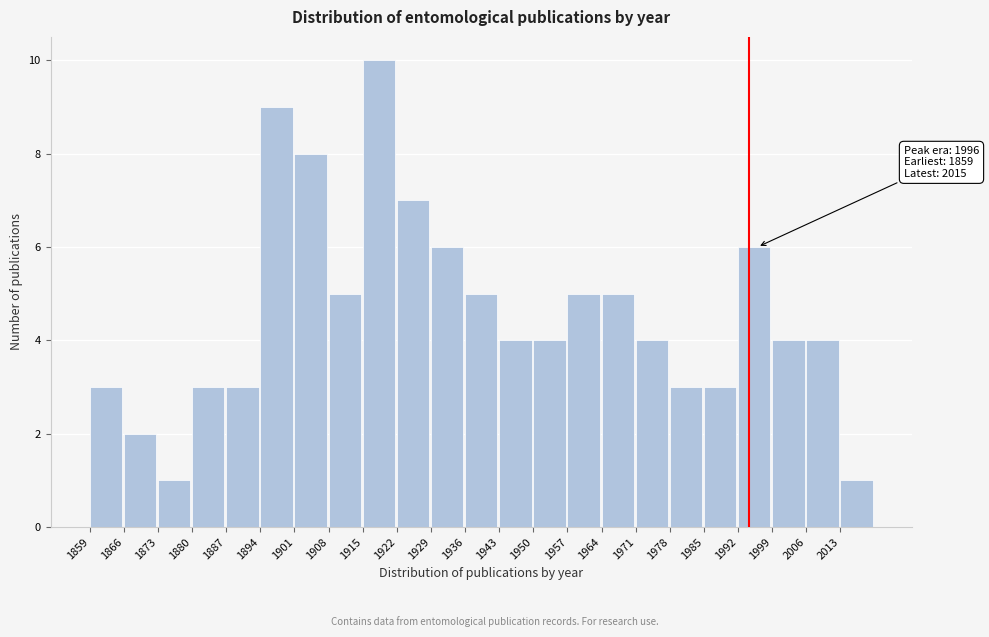

Which range on the x-axis has the tallest bar?

1915 to 1922